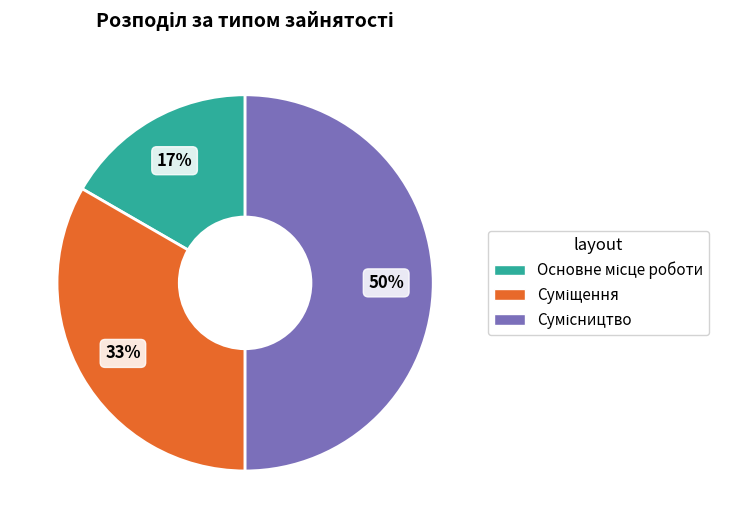

To the nearest percent, what is the difference between the largest and smallest slice percentages?

33%